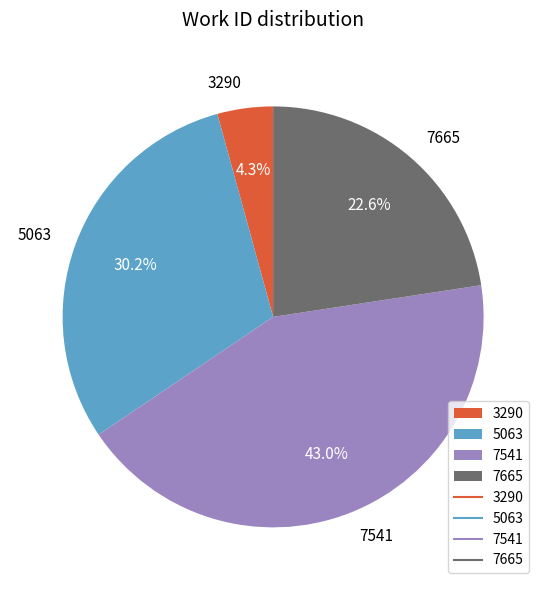

How many segments does this pie chart have?

4